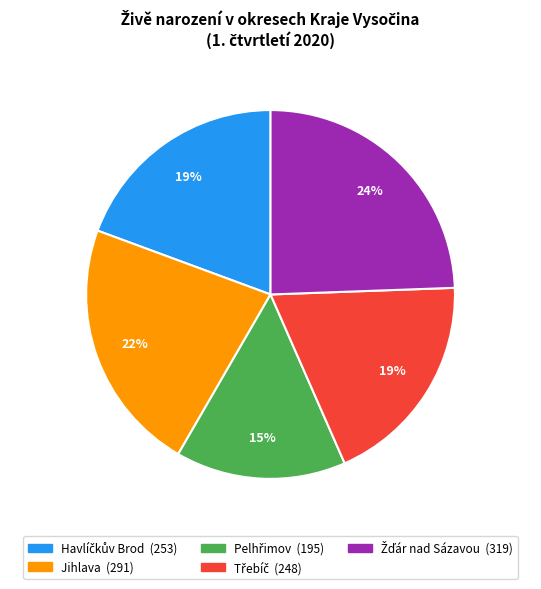

To the nearest percent, what is the average slice percentage?

20%